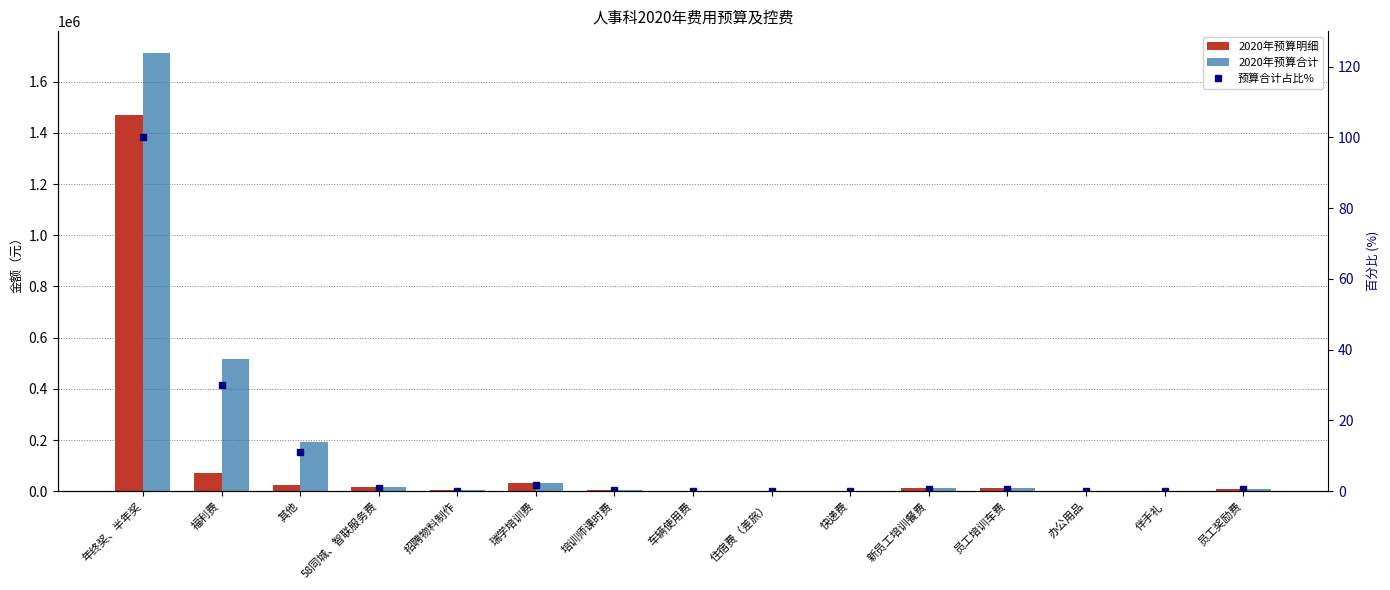

What is the difference between the 预算合计占比% values at 培训师课时费 and 其他?

10.9